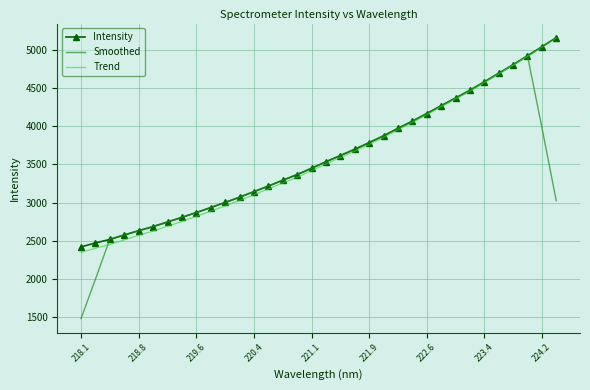

Which series has the largest total across all categories?

Intensity